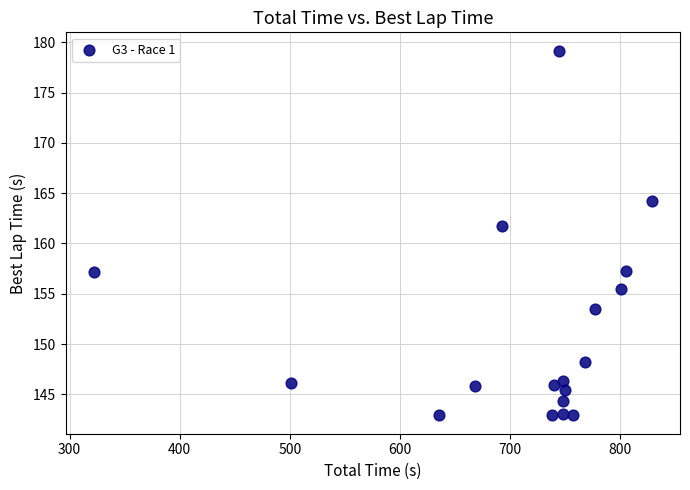

What is the range of X values (max minus min)?

506.8